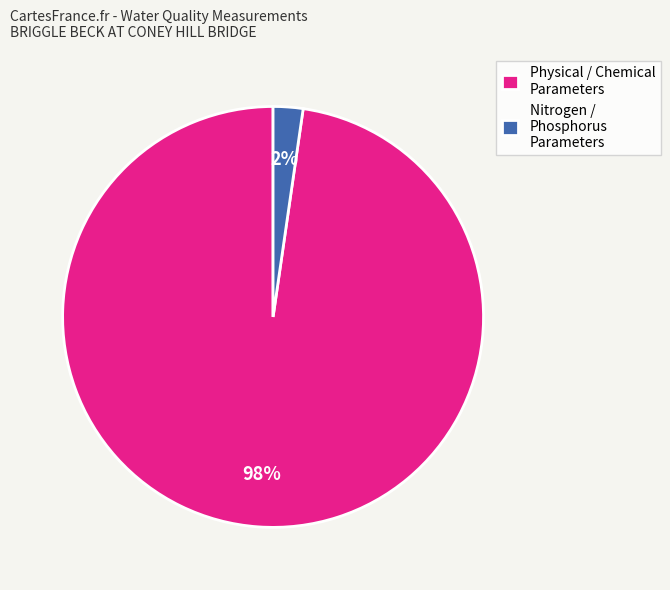

To the nearest percent, what is the average slice percentage?

50%